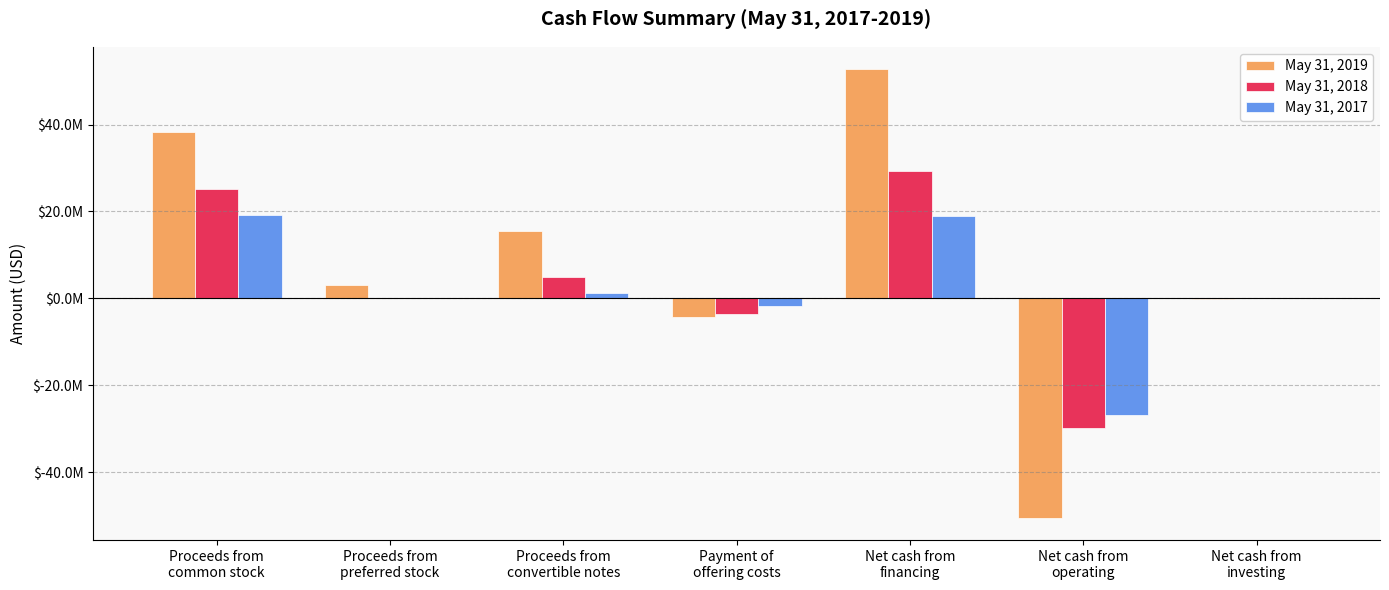

What is the spread (max minus min) of values at Proceeds from
convertible notes?

14310000